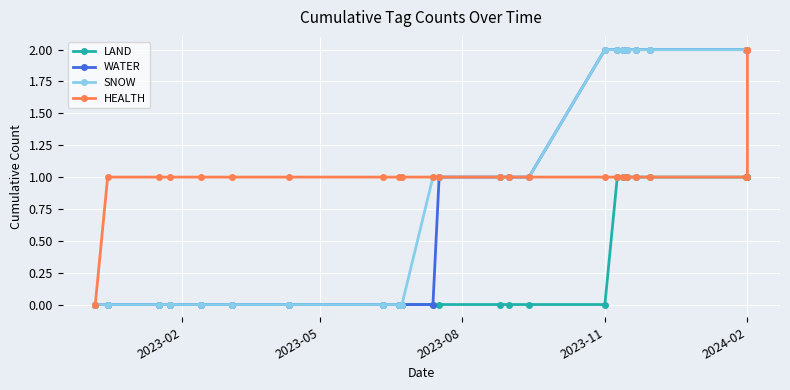

How many series are shown in this chart?

4